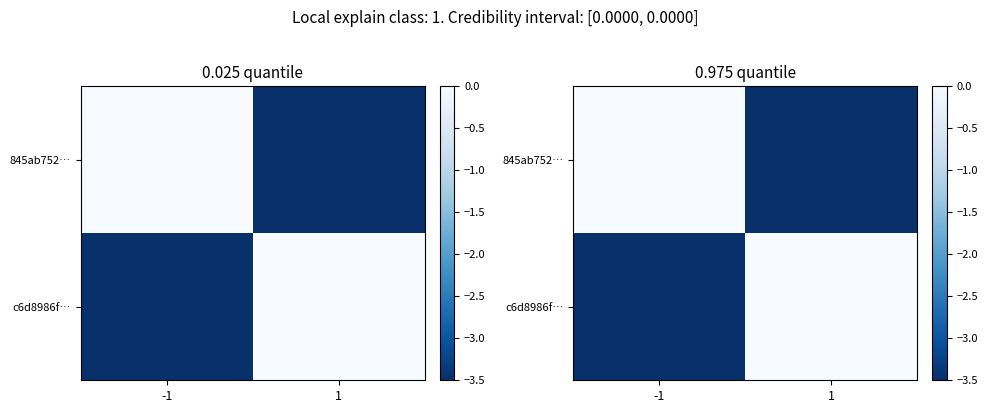

How many negative values does the 845ab752… series have?

1